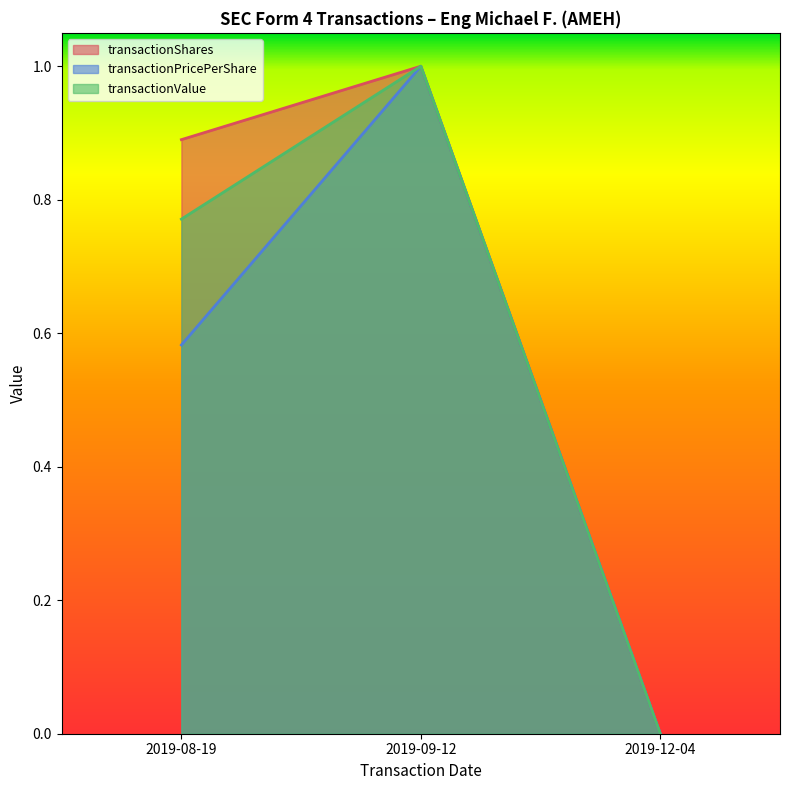

Which series has the largest range (max minus min)?

transactionValue